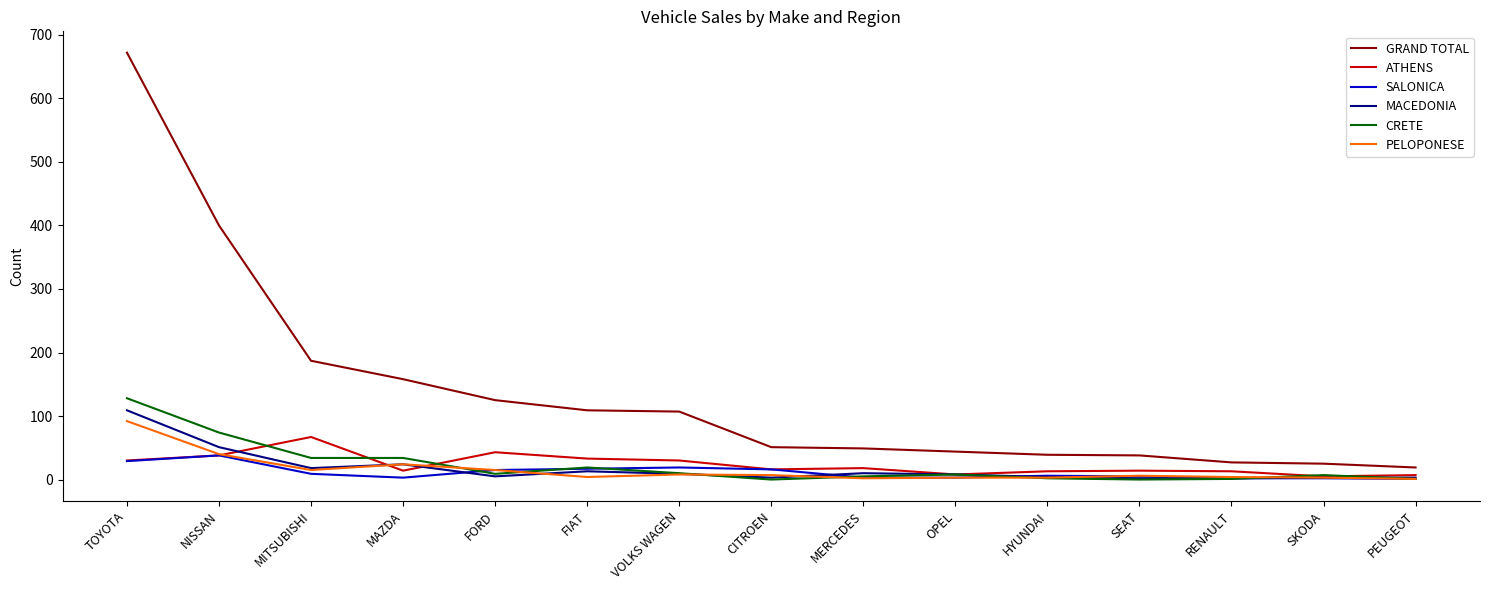

Does the chart have visible grid lines?

No